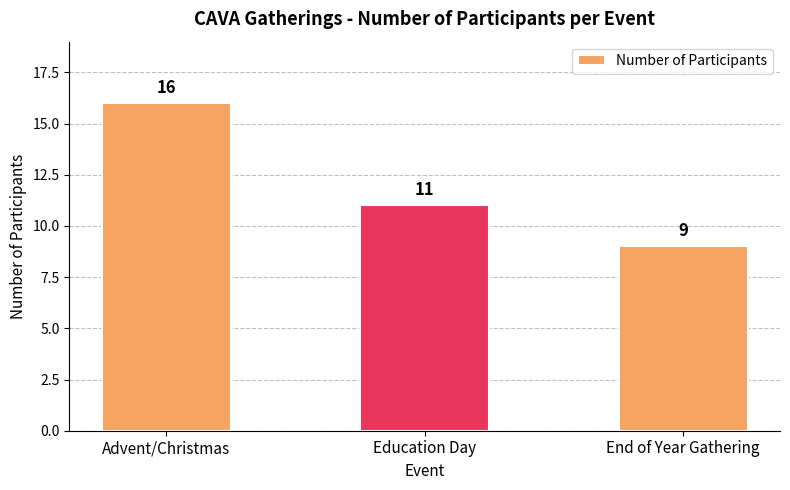

Which label corresponds to the smallest value in the chart?

End of Year Gathering